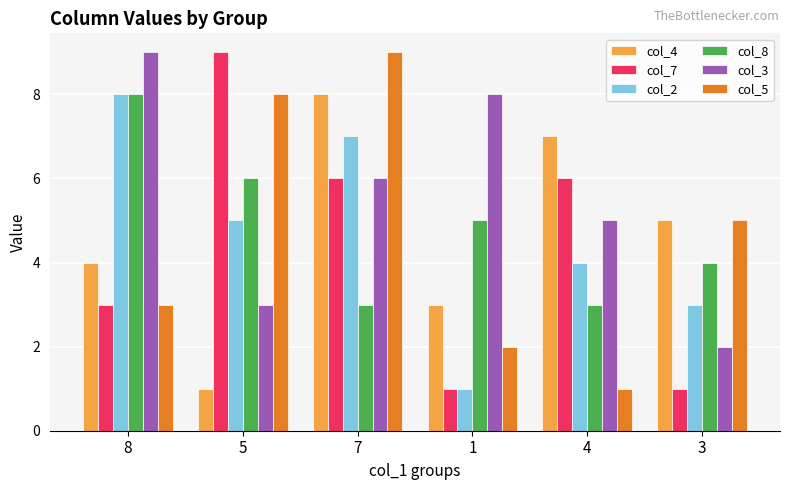

The value of col_8 at 4 is 3. True or false?

True